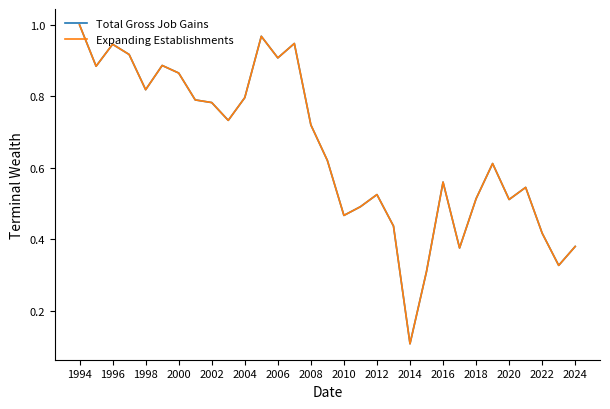

Is this an area chart (filled region under the line)?

No